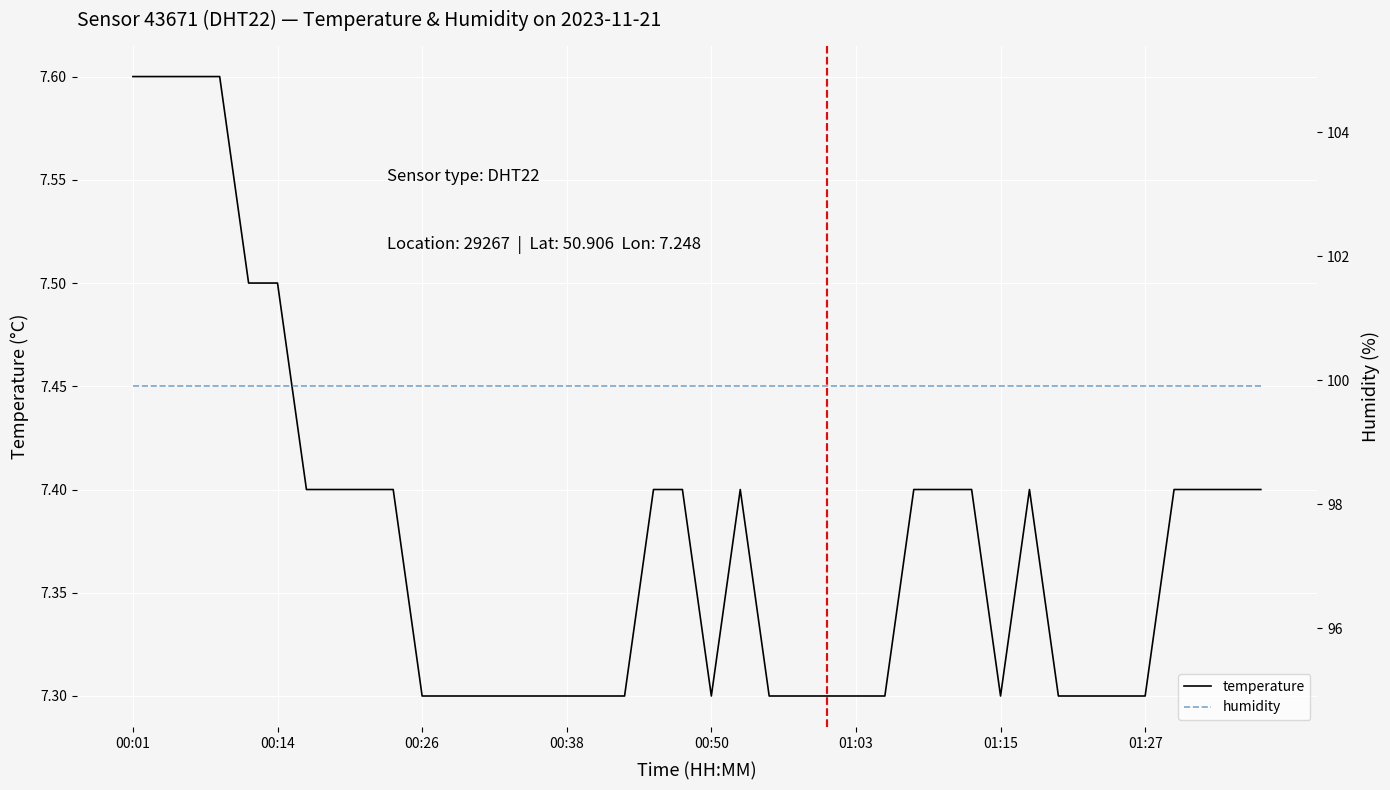

True or false: temperature and humidity intersect in this chart.

False